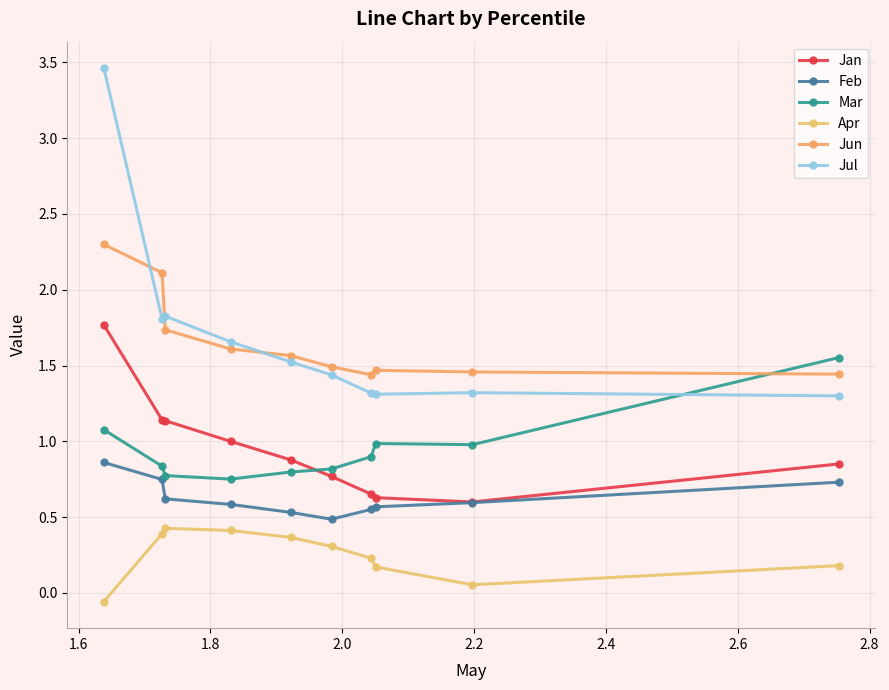

How many lines are shown in the chart?

6